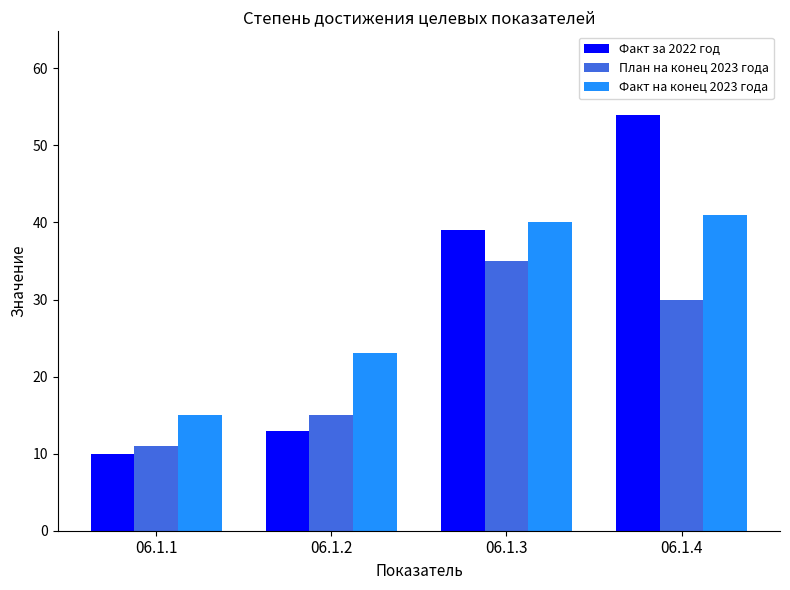

What is the difference between the План на конец 2023 года values at 06.1.1 and 06.1.3?

24